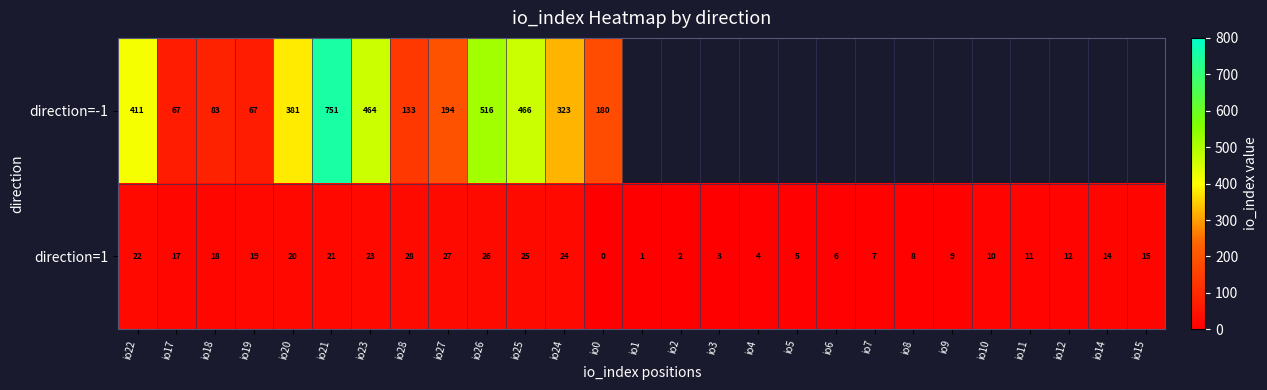

What is the difference between the highest and lowest values at io24?

299